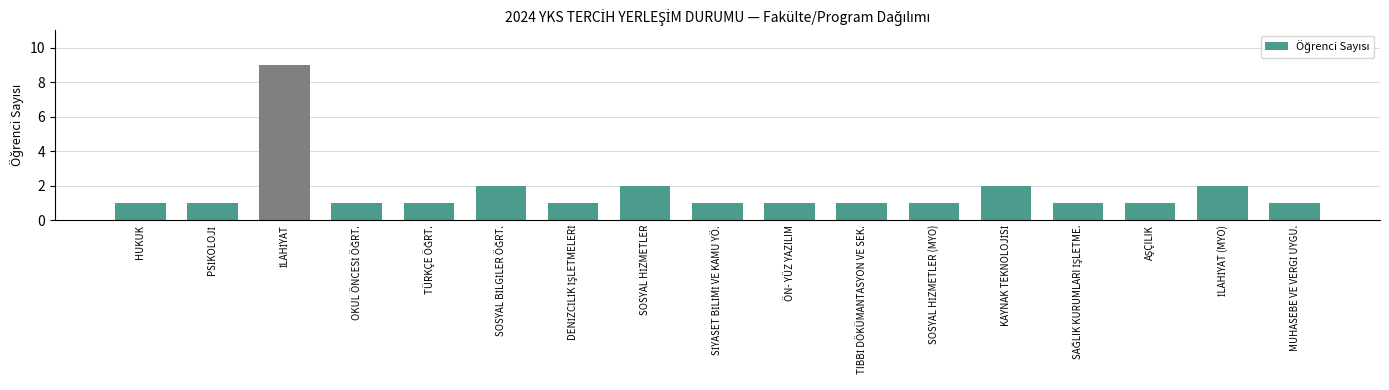

Does the chart contain any negative values?

No